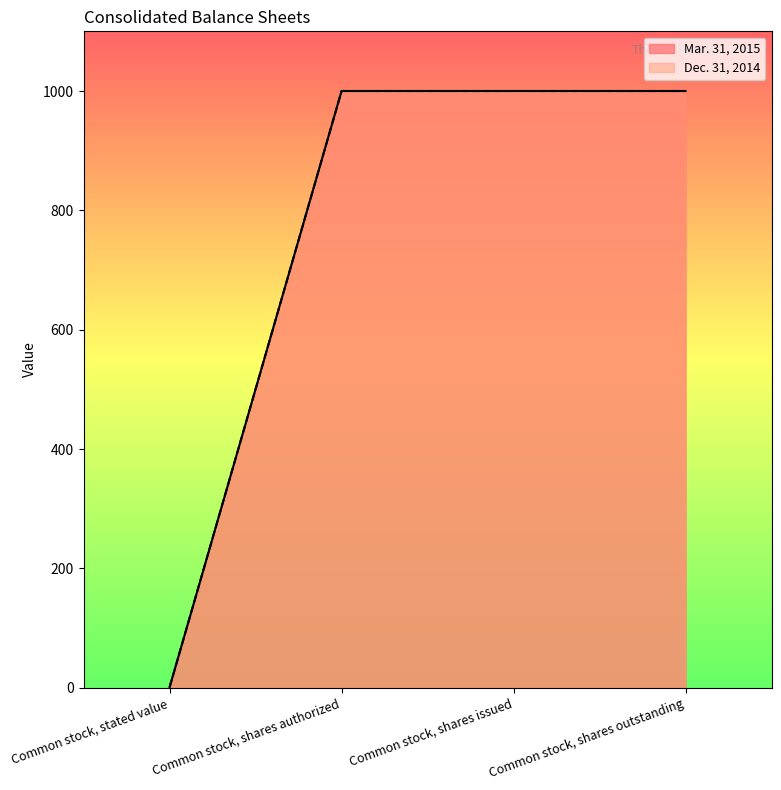

How many lines are shown in the chart?

2